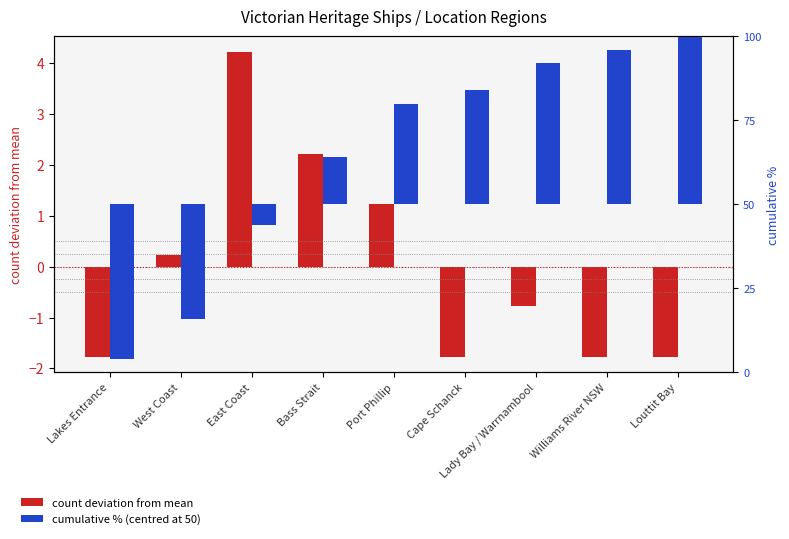

What is the sum of the count deviation from mean values at Lady Bay / Warrnambool and Williams River NSW?

-2.6